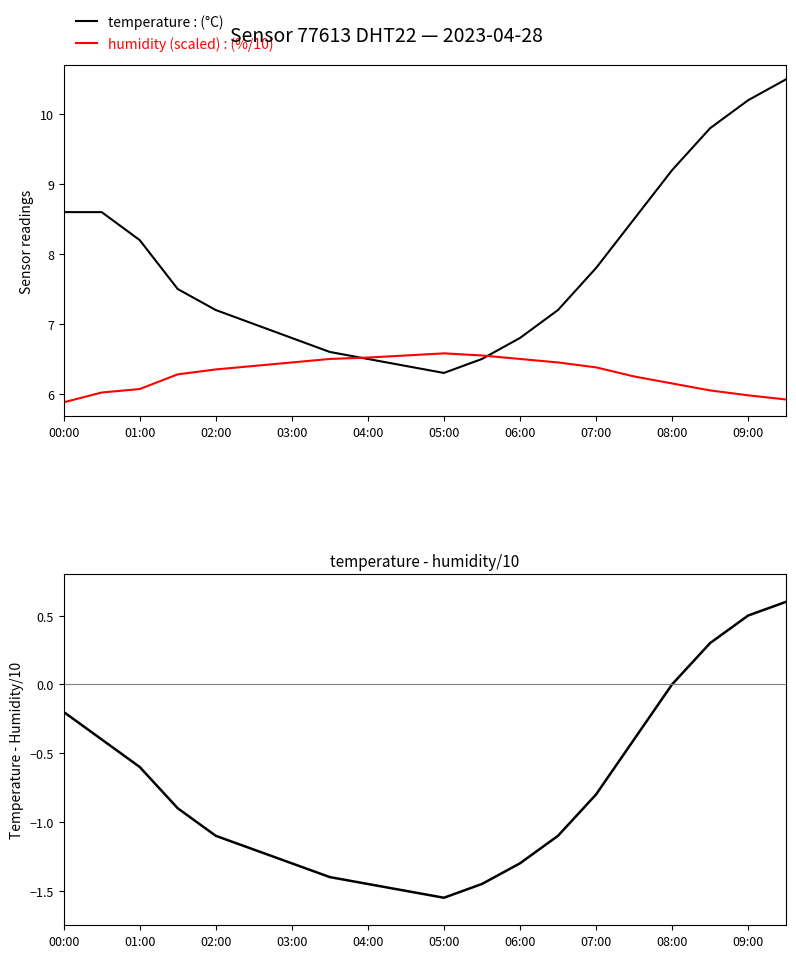

What is the minimum value for temperature : (°C)?

6.3